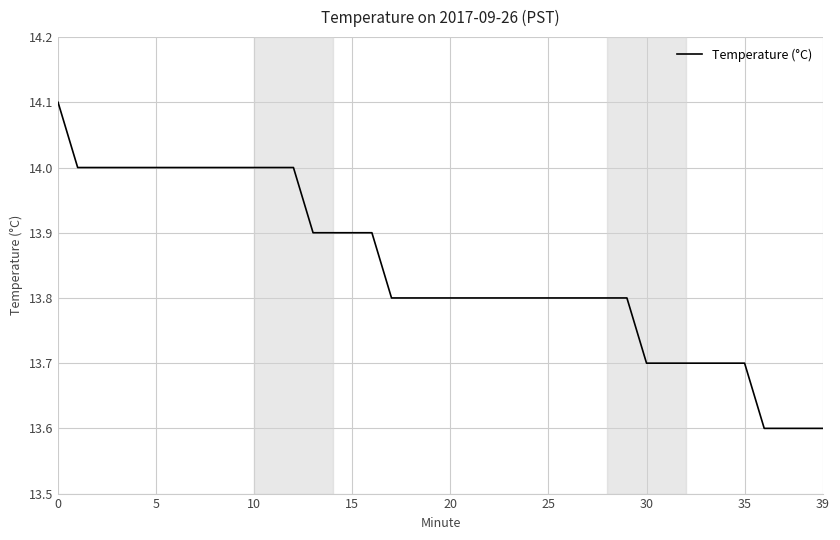

What is the difference between the maximum and minimum values?

0.5